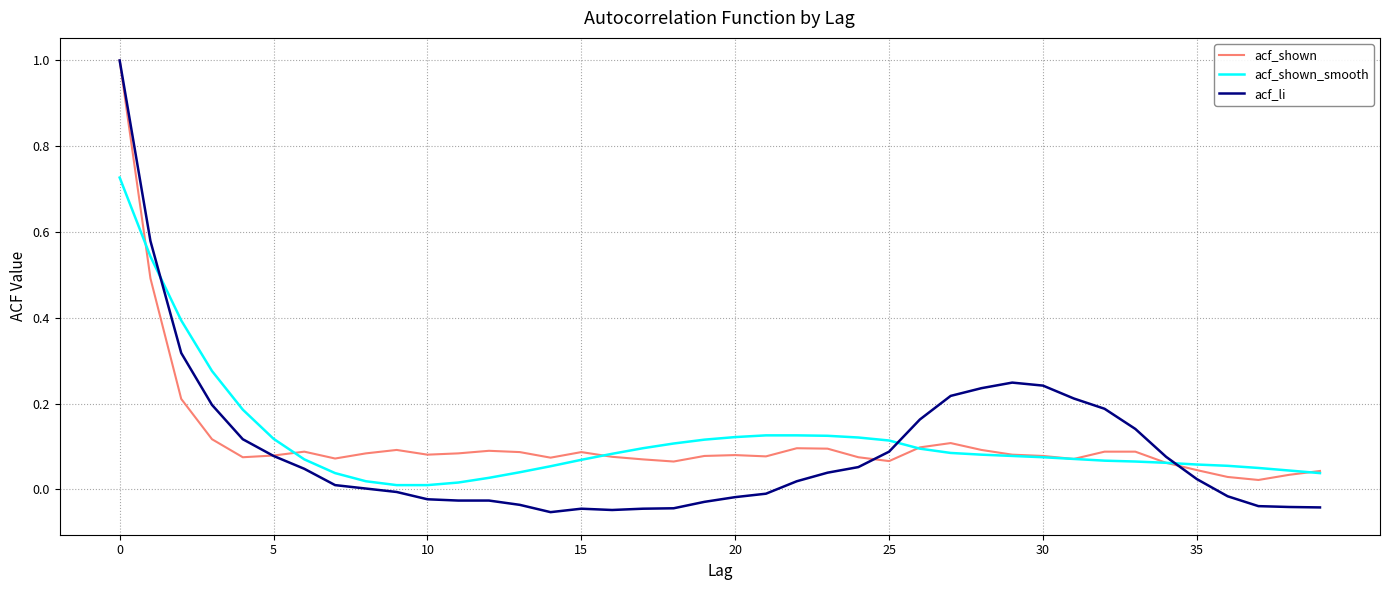

How many lines are shown in the chart?

3